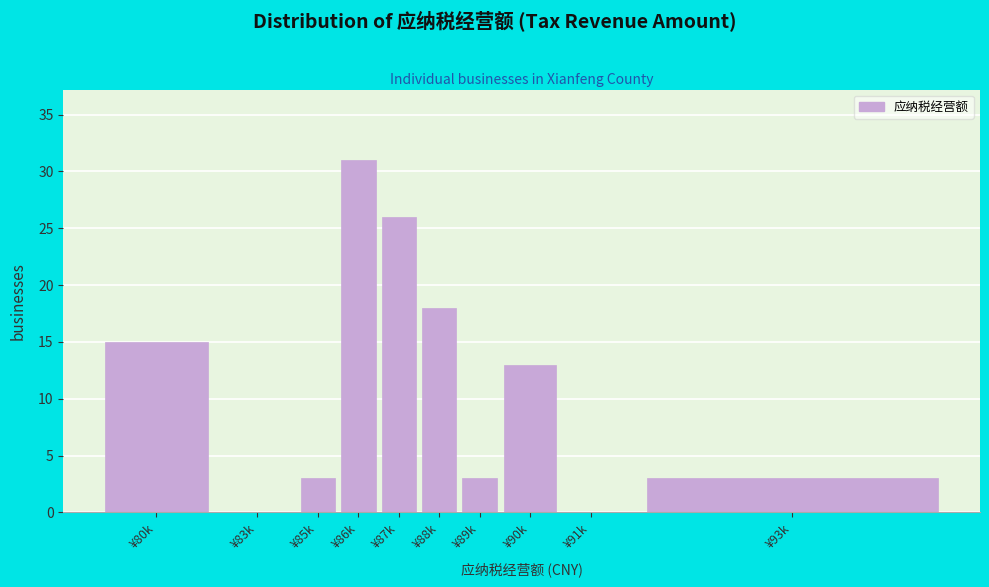

Between ¥80k and ¥91k, which is larger?

¥80k